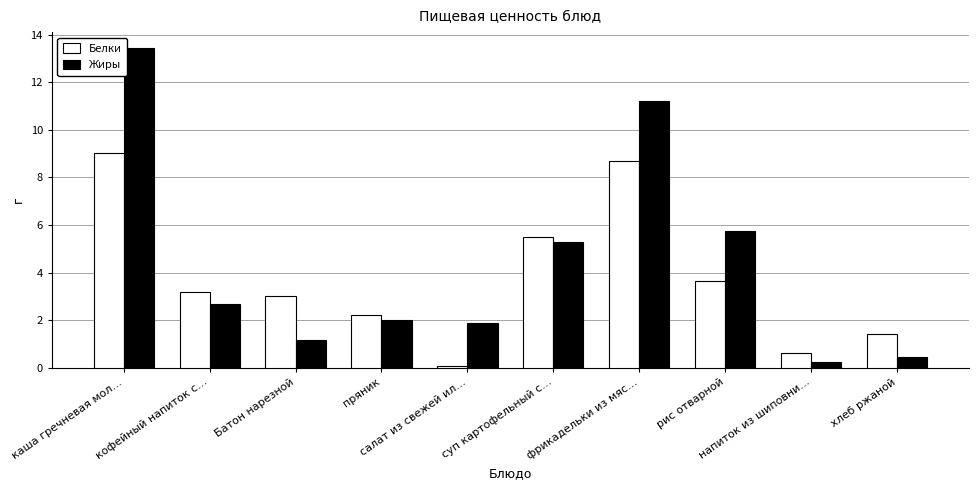

How many bars are there in total?

20